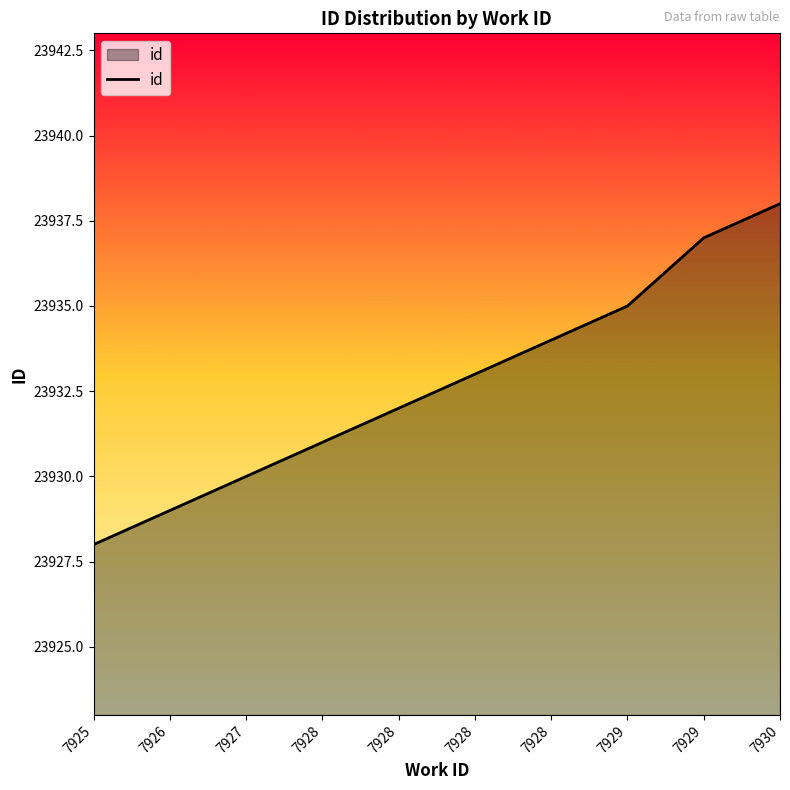

What is the sum of all values?

239327